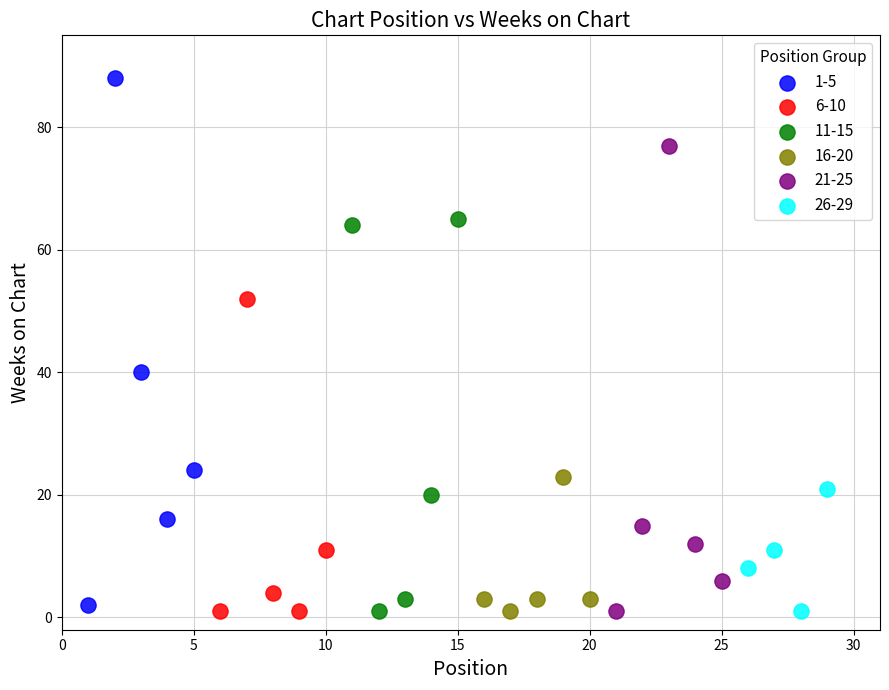

Which series contains the highest Y value?

1-5